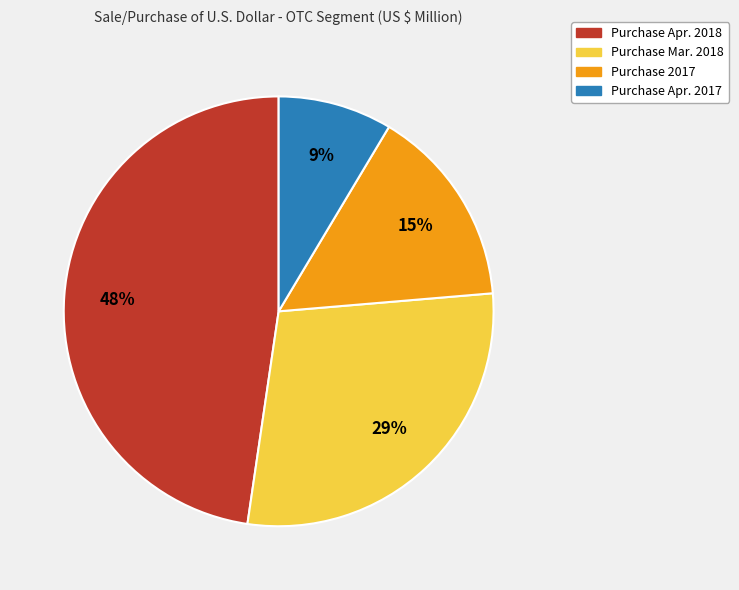

Rank the categories by value from lowest to highest.

Purchase Apr. 2017, Purchase 2017, Purchase Mar. 2018, Purchase Apr. 2018